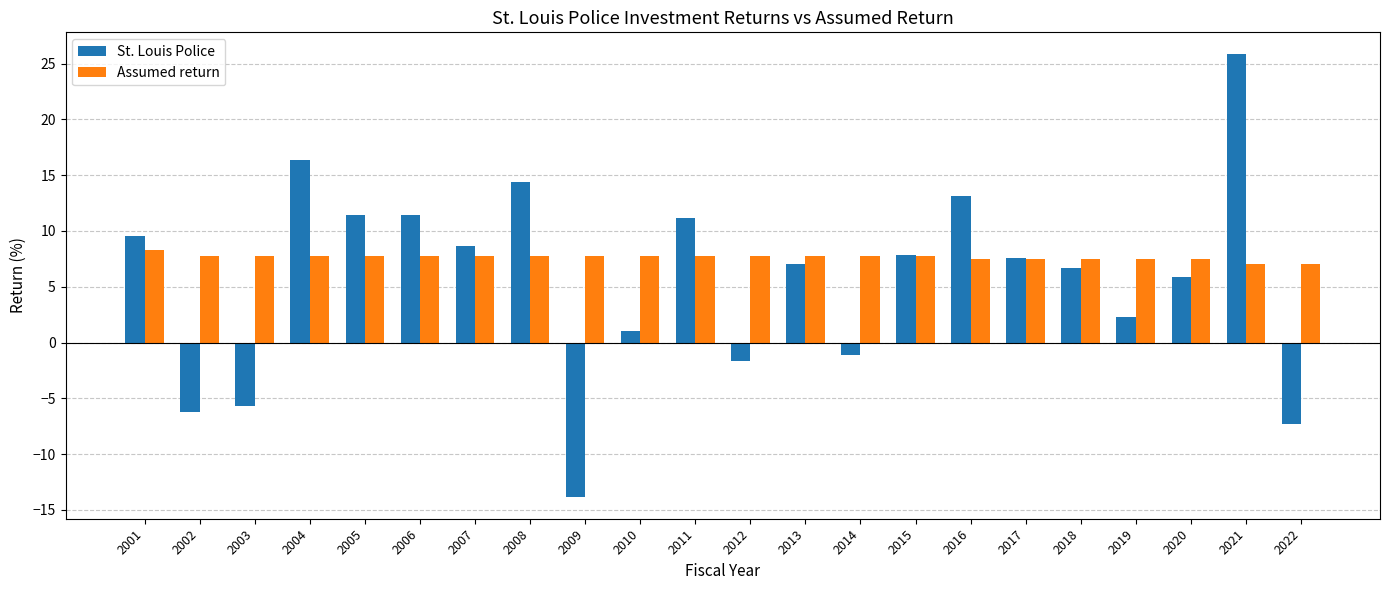

What is the minimum value shown in the chart?

-13.8